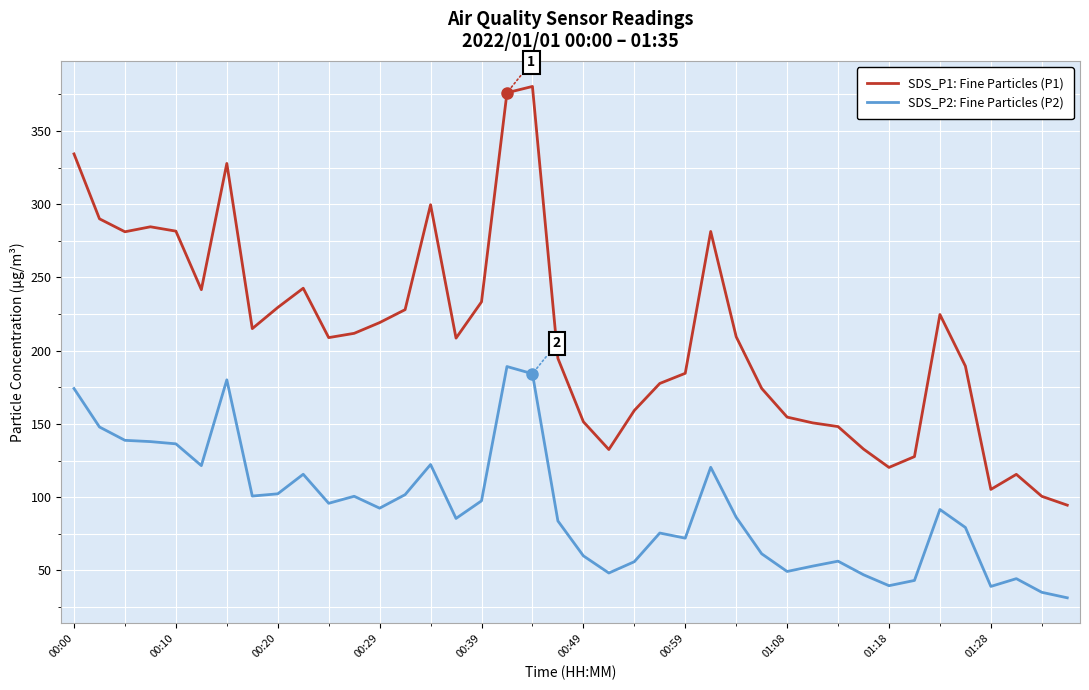

What is the minimum value shown in the chart?

31.3